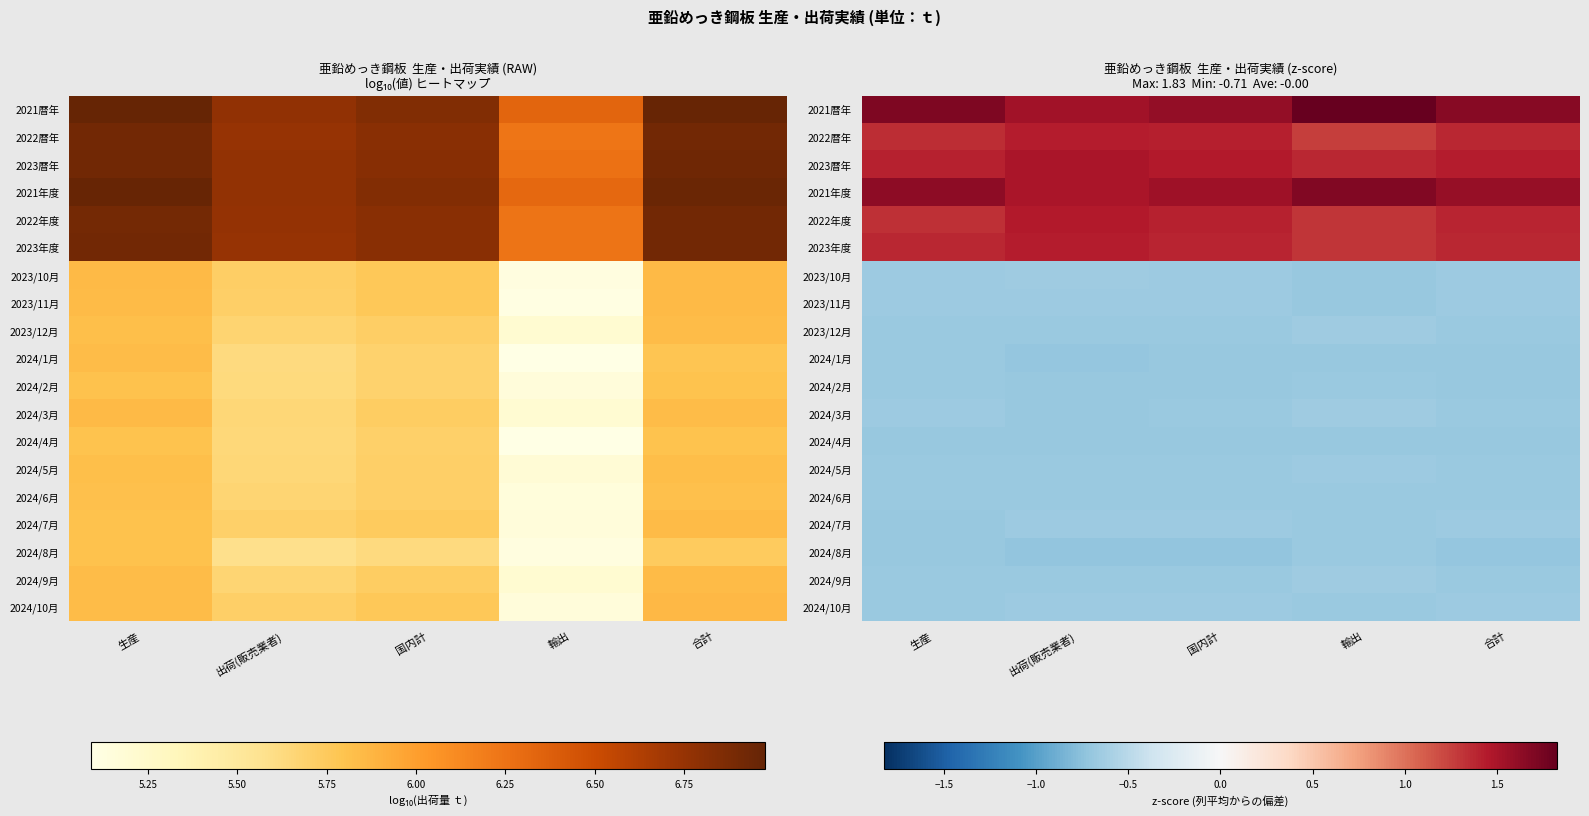

At 生産, list the series in order from largest to smallest.

2021暦年, 2021年度, 2023暦年, 2023年度, 2022暦年, 2022年度, 2024/3月, 2023/10月, 2023/11月, 2024/9月, 2024/10月, 2024/1月, 2024/5月, 2023/12月, 2024/6月, 2024/2月, 2024/8月, 2024/7月, 2024/4月